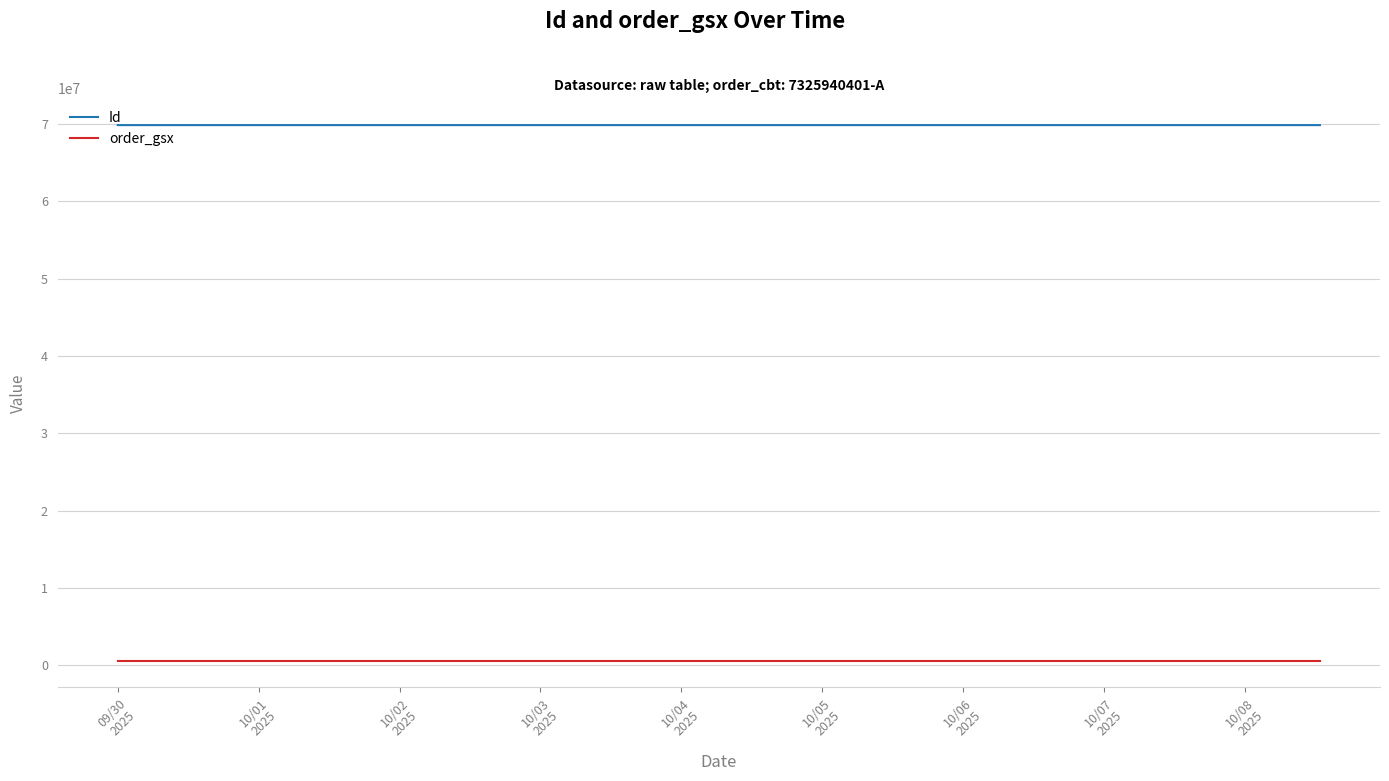

What is the minimum value for Id?

69866727